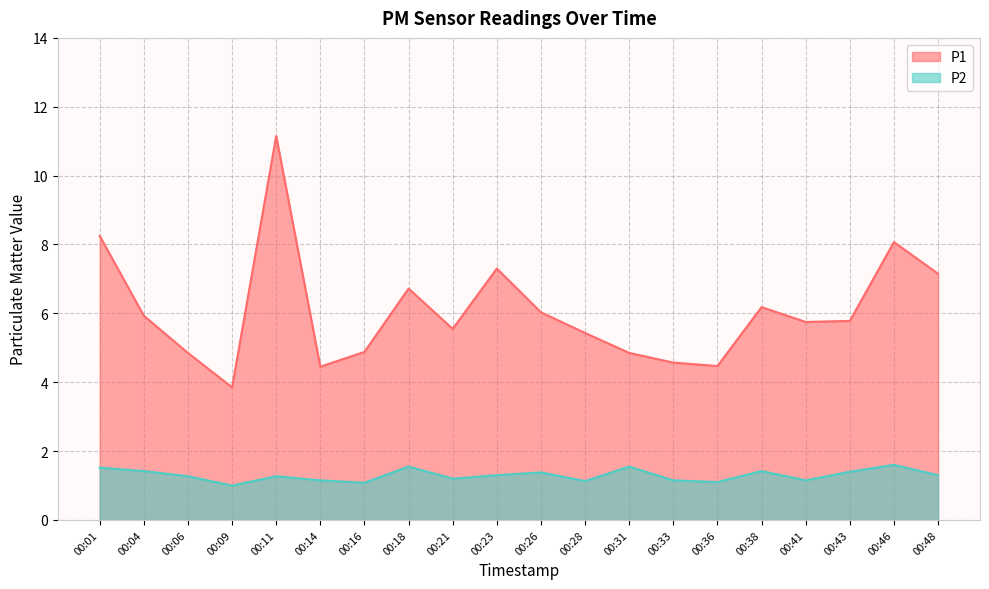

What is the total value across all series at 00:18?

8.3